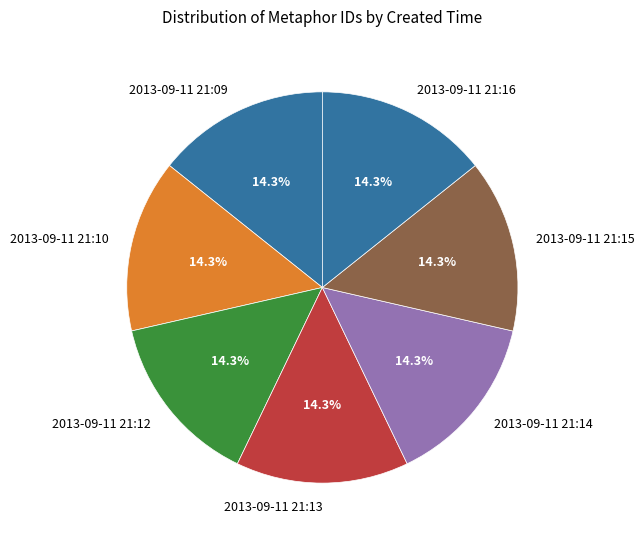

Is there any slice that represents more than half of the pie?

No